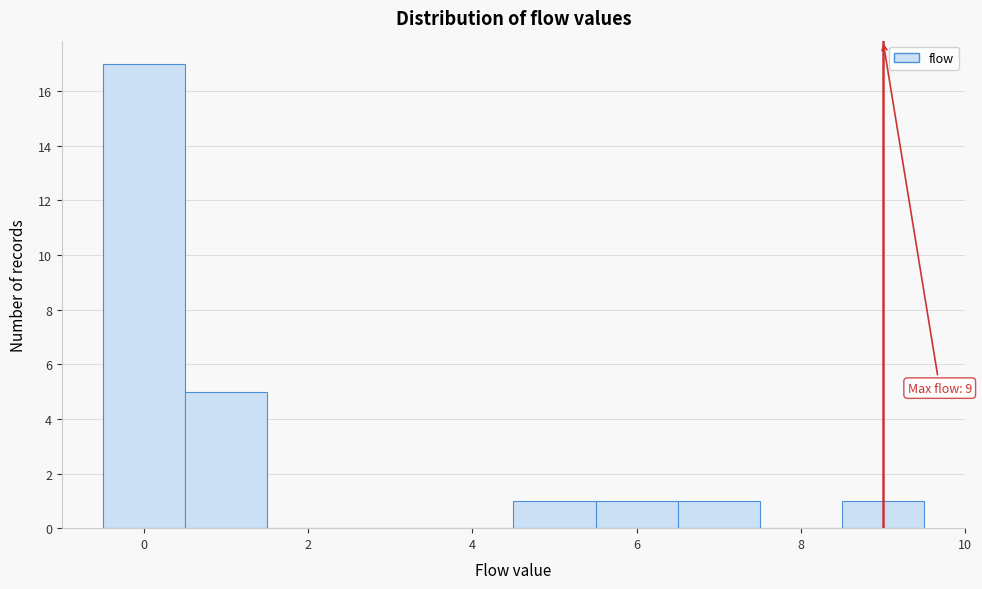

Which range on the x-axis has the tallest bar?

-0.5 to 0.5